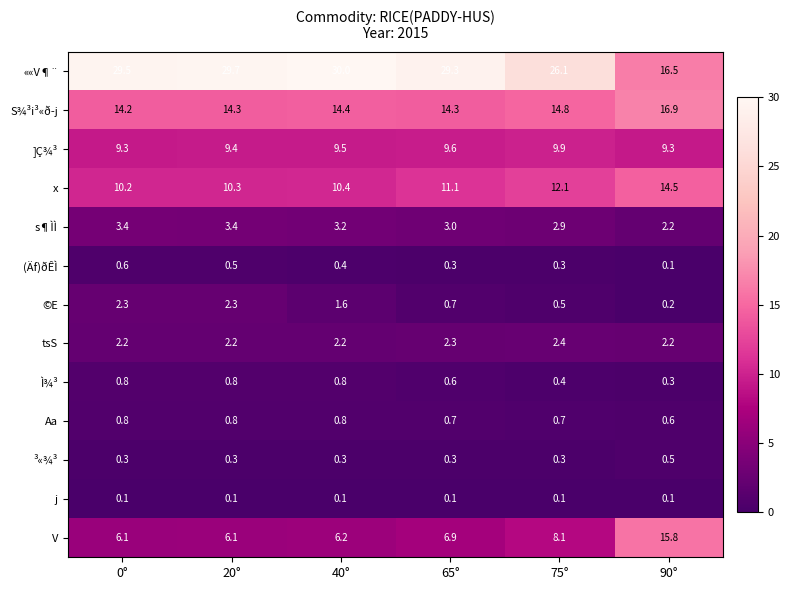

What is the difference between the second highest and minimum values in the ]Ç¾³ series?

0.3